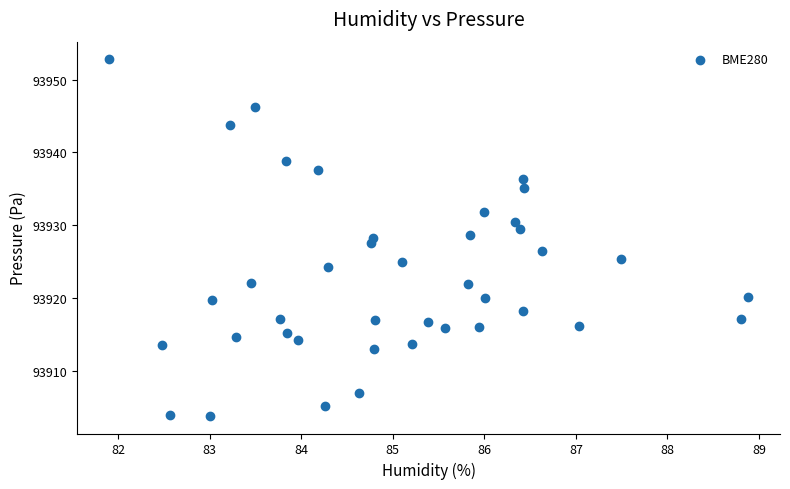

What is the range of X values (max minus min)?

7.0